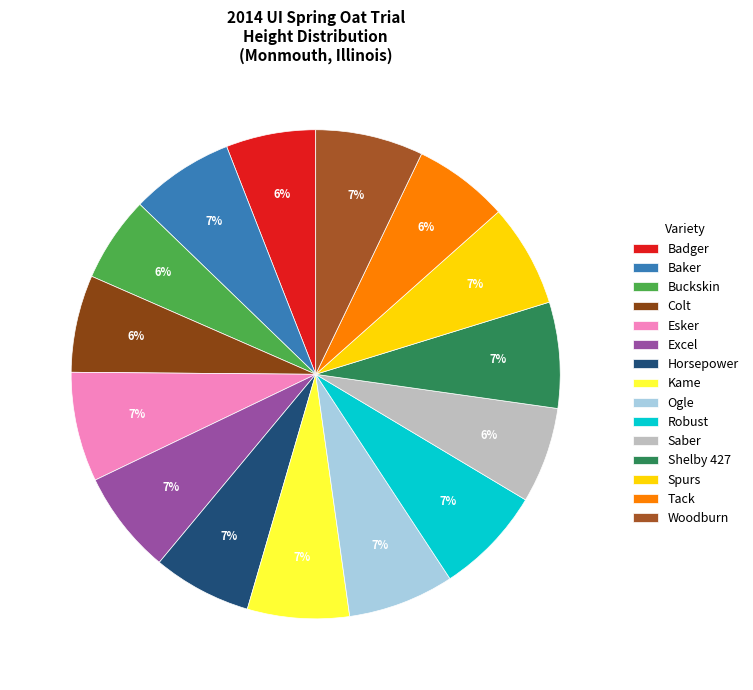

What is the largest slice in the pie chart?

Esker